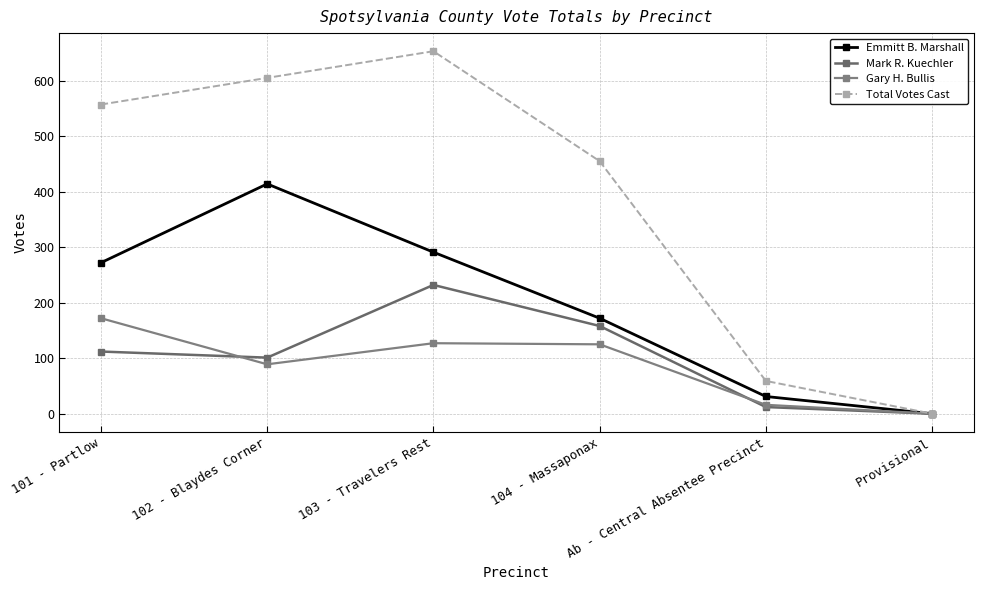

Is this an area chart (filled region under the line)?

No